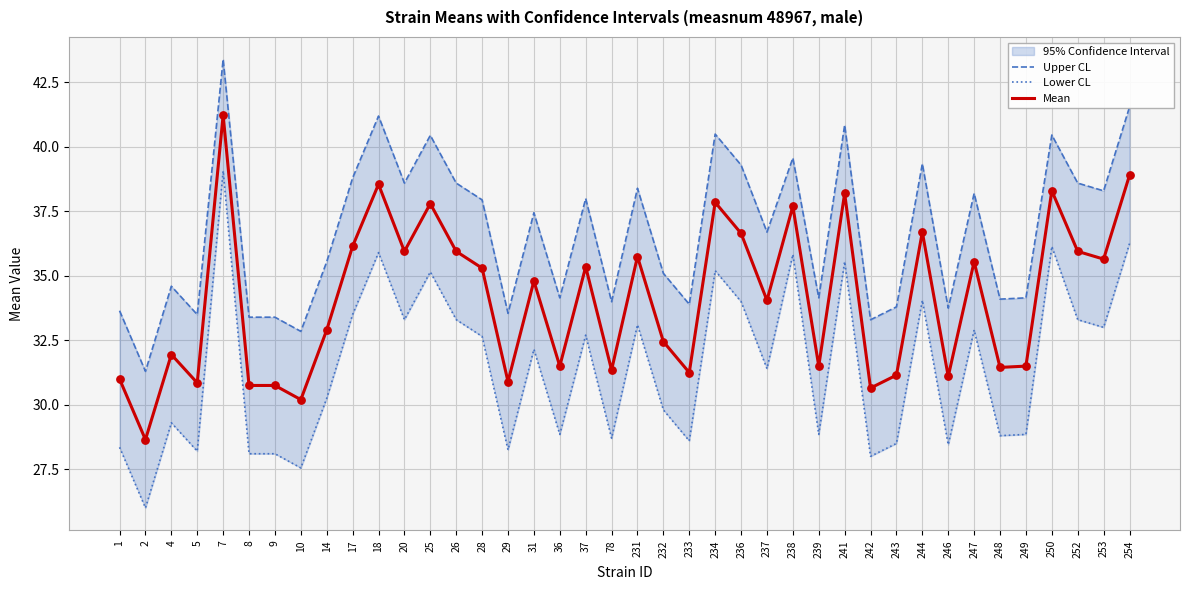

Which series reaches the maximum Y coordinate?

Upper CL